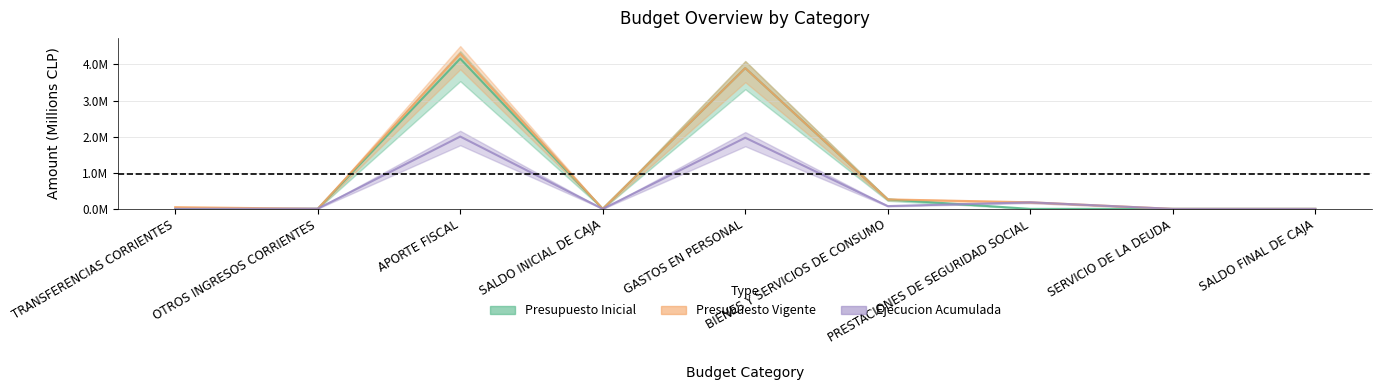

True or false: Presupuesto Vigente and Presupuesto Inicial cross at least once.

False